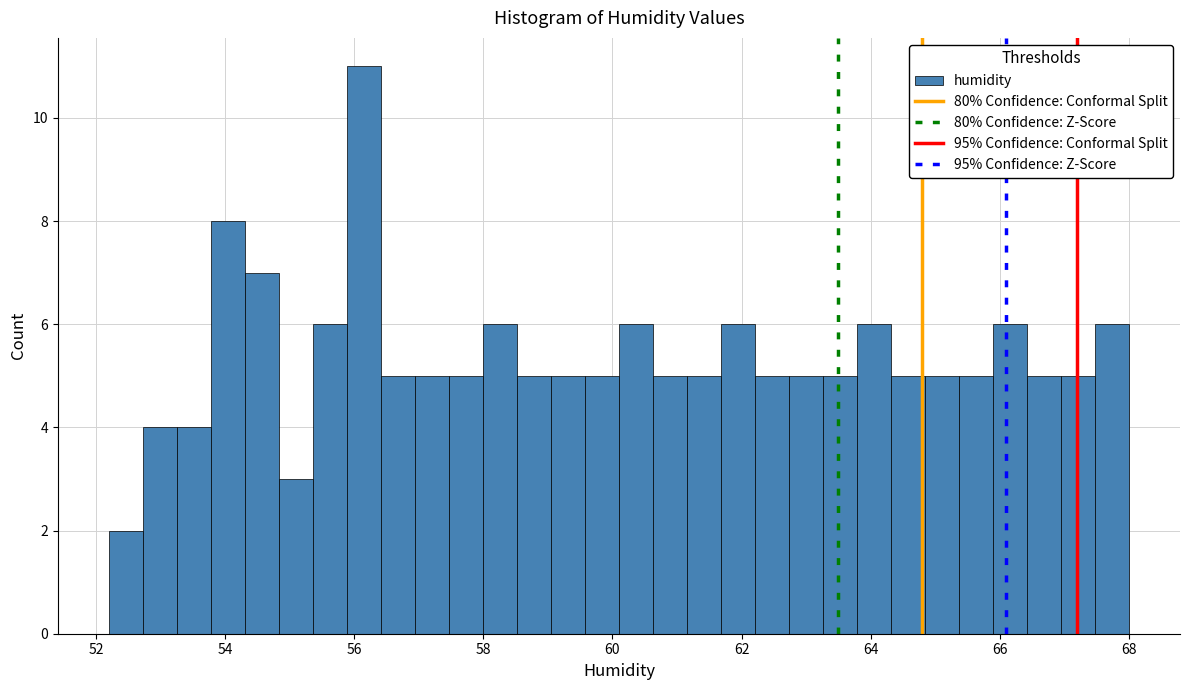

Around what value on the x-axis is the tallest bar? Give the approximate position of its centre, as read against the axis.

56.2